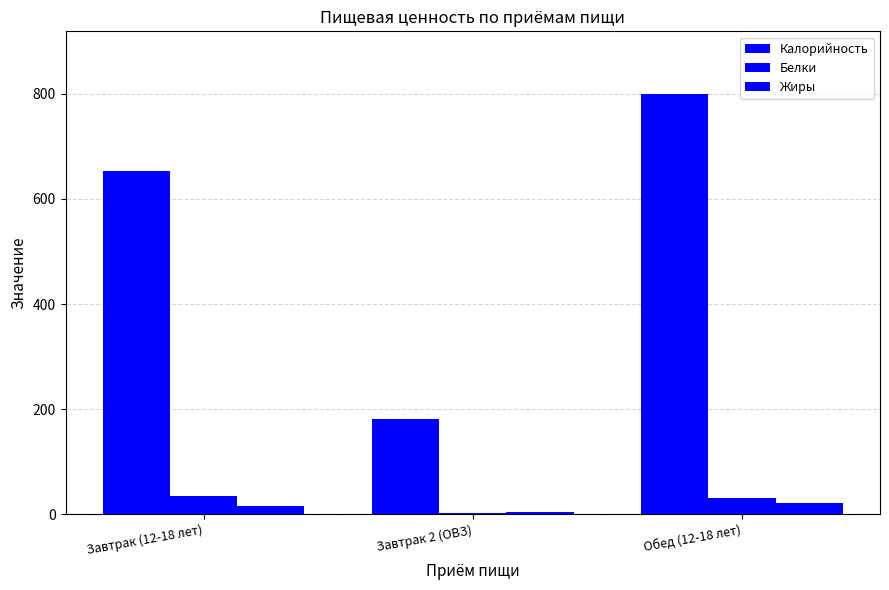

How many bars are there in each group?

3